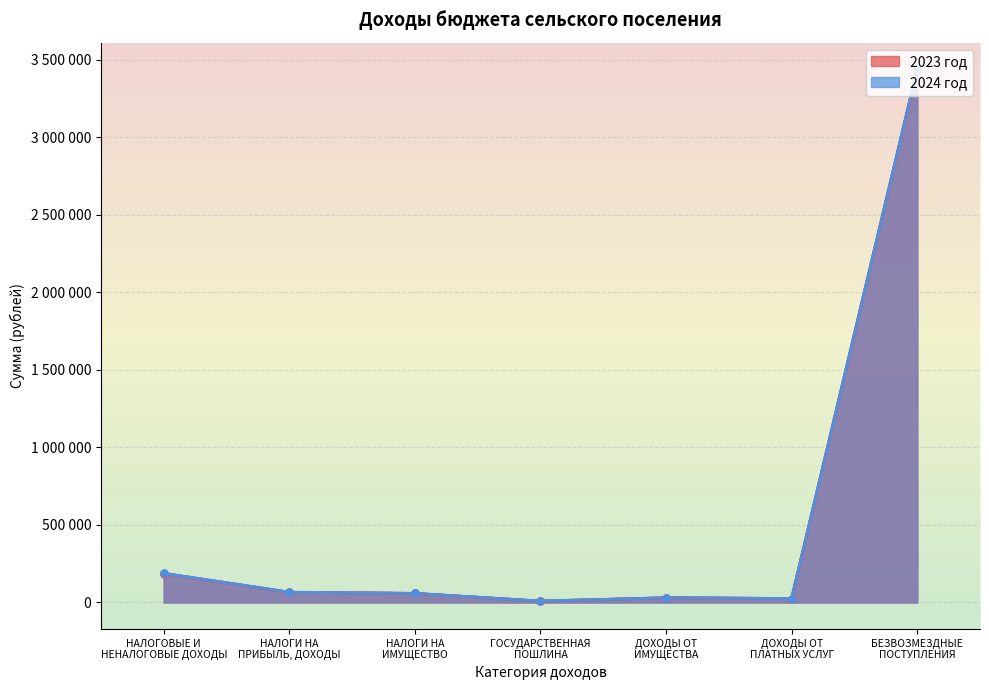

What is the smallest value displayed?

8000